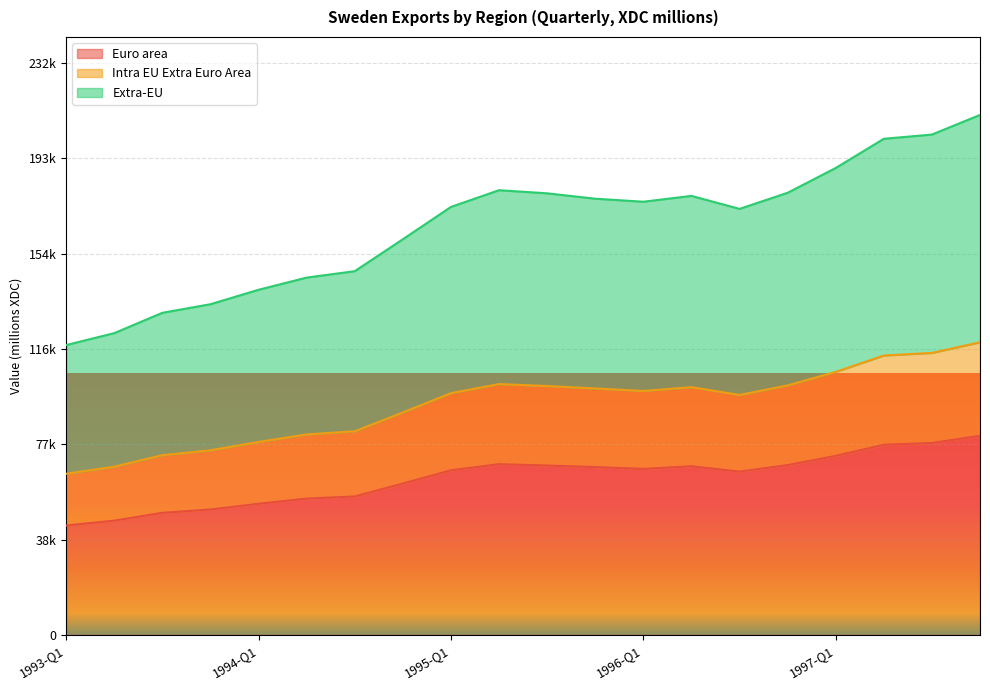

What are all the series names shown in the legend?

Euro area, Intra EU Extra Euro Area, Extra-EU